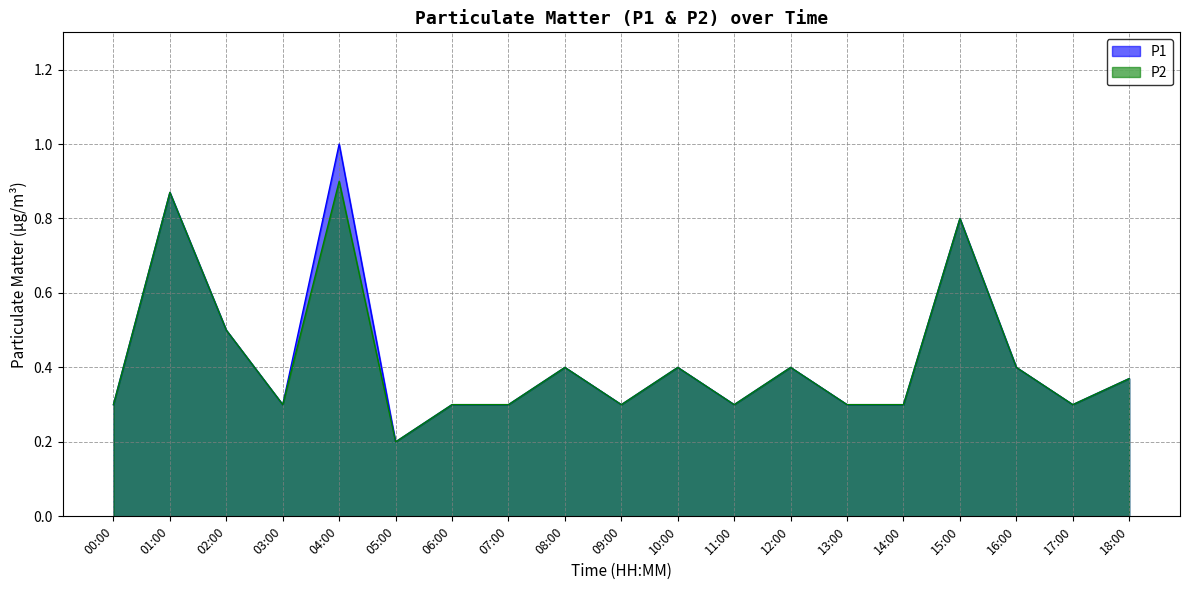

The P1 series shows 0.5 at 07:00. True or false?

False